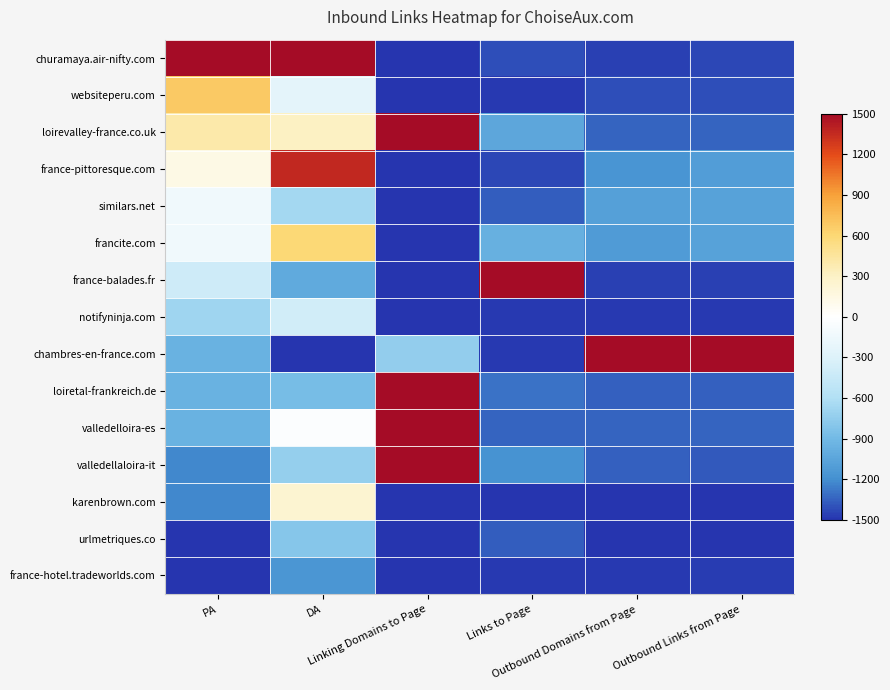

What is the difference between the highest and lowest values at PA?

3000.0